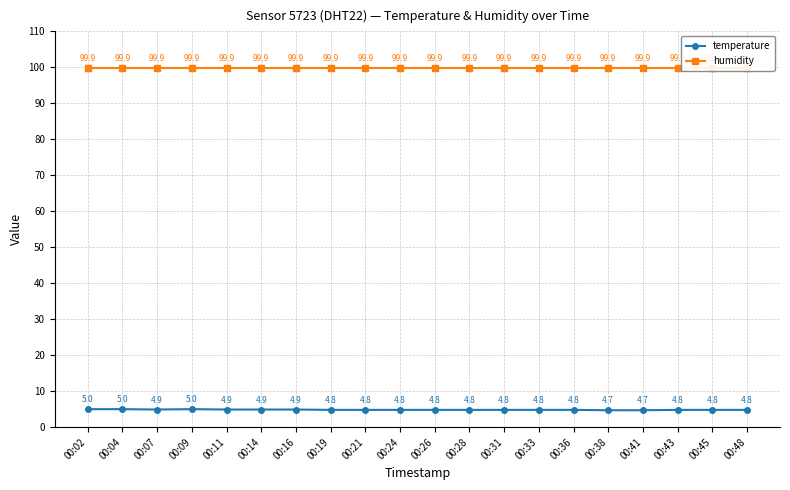

Reading right to left, extract all data points from this chart.

temperature: 00:48=4.8	00:45=4.8	00:43=4.8	00:41=4.7	00:38=4.7	00:36=4.8	00:33=4.8	00:31=4.8	00:28=4.8	00:26=4.8	00:24=4.8	00:21=4.8	00:19=4.8	00:16=4.9	00:14=4.9	00:11=4.9	00:09=5.0	00:07=4.9	00:04=5.0	00:02=5.0
humidity: 00:48=99.9	00:45=99.9	00:43=99.9	00:41=99.9	00:38=99.9	00:36=99.9	00:33=99.9	00:31=99.9	00:28=99.9	00:26=99.9	00:24=99.9	00:21=99.9	00:19=99.9	00:16=99.9	00:14=99.9	00:11=99.9	00:09=99.9	00:07=99.9	00:04=99.9	00:02=99.9